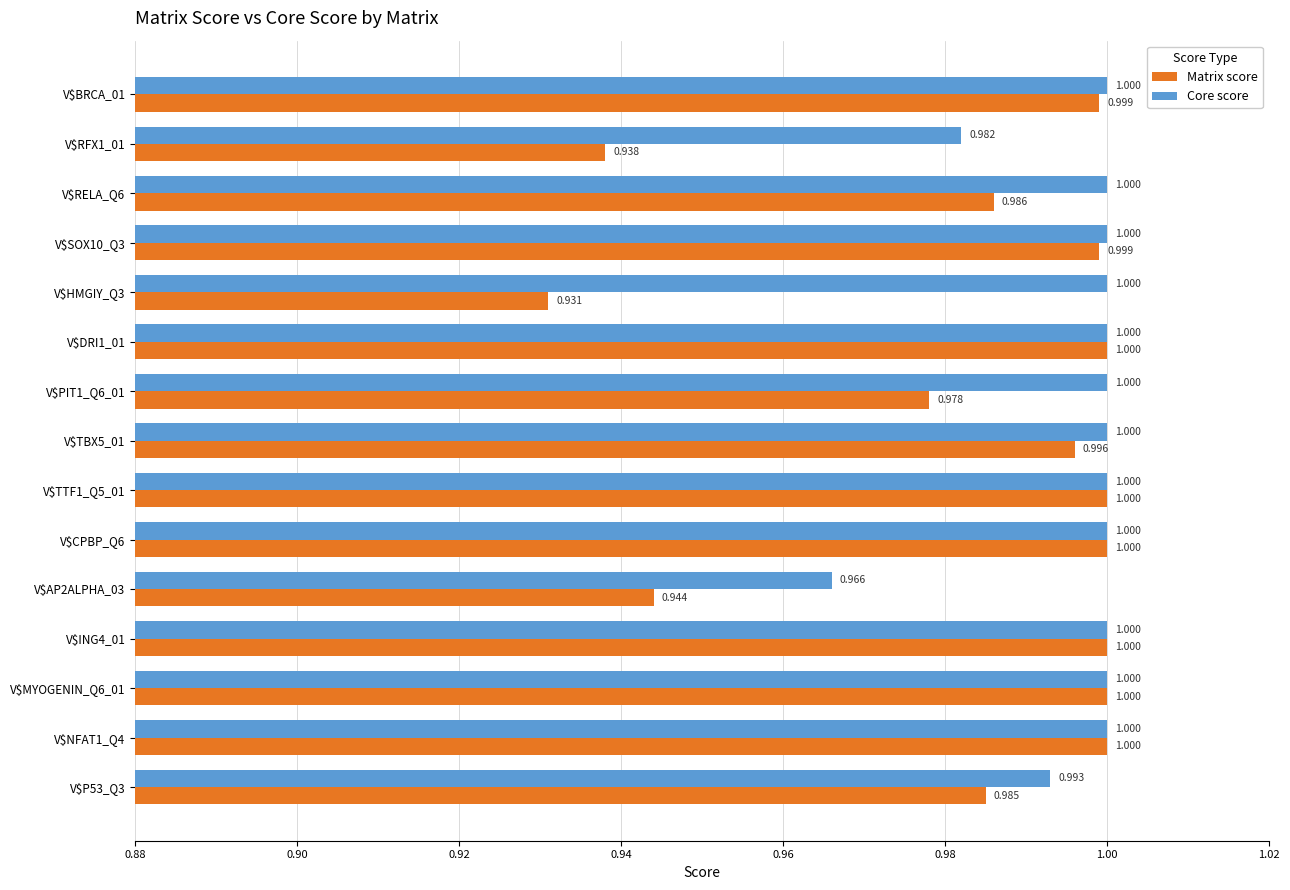

Which series has the widest spread of values?

Matrix score